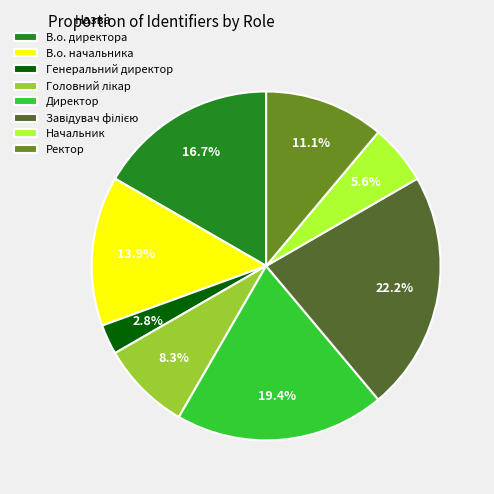

What portion of the pie excludes Начальник?

94.4%